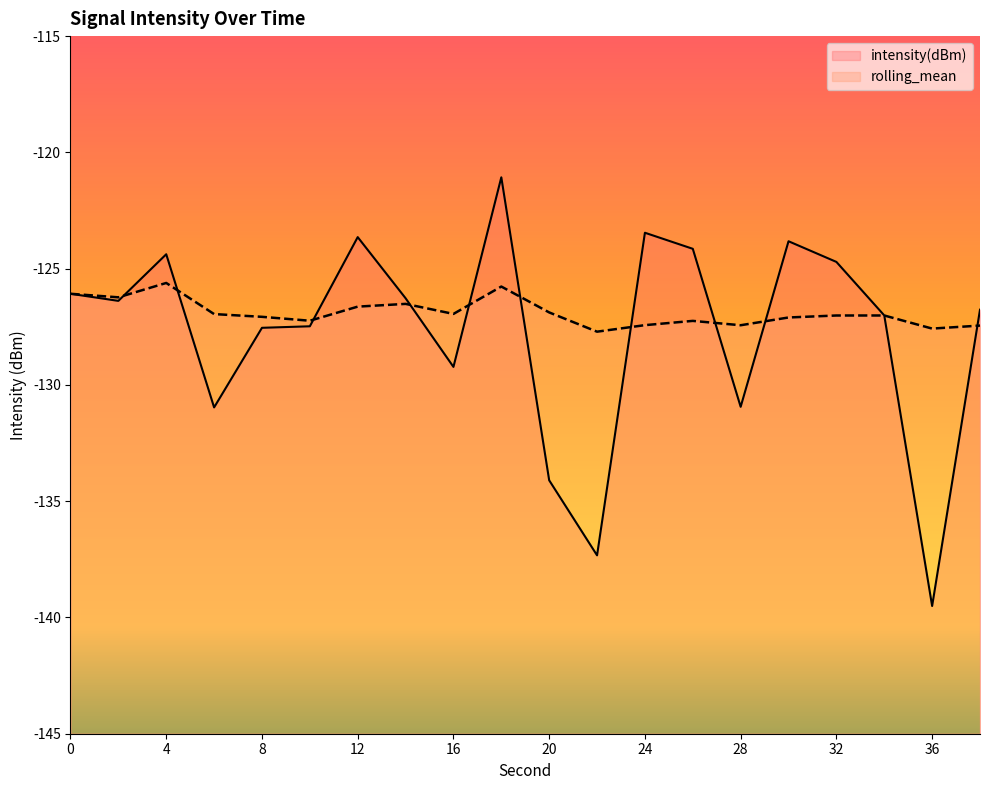

What is the sum of the rolling_mean values at 2 and 24?

-253.7